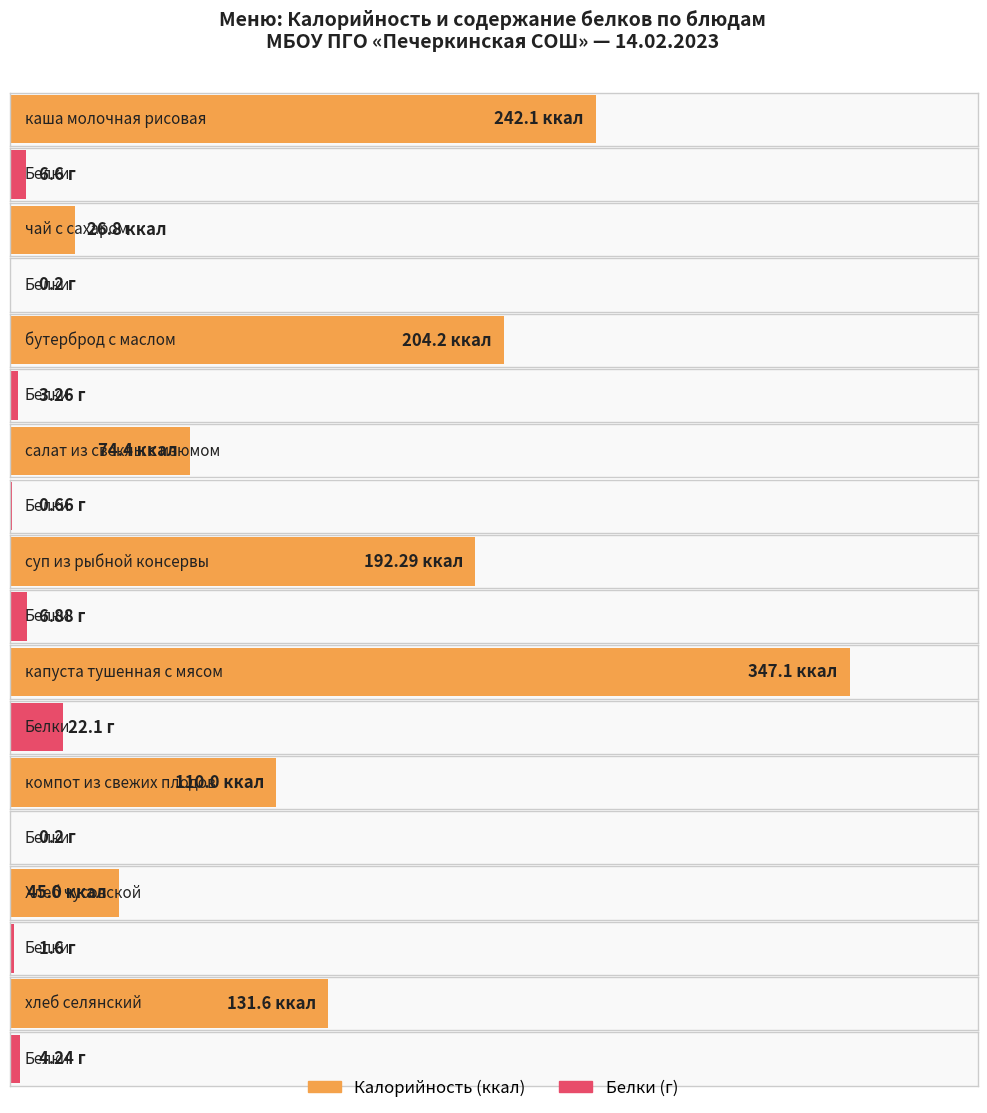

Is the value of Калорийность at бутерброд с маслом greater than the value of Белки at чай с сахаром?

Yes